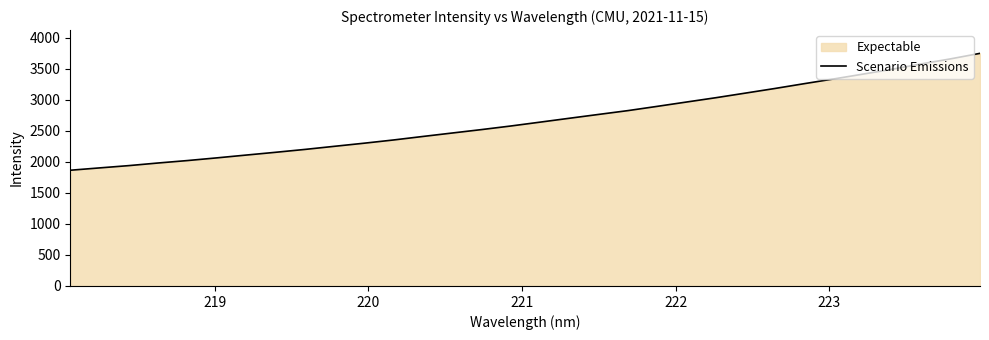

How many distinct data groups are displayed?

1